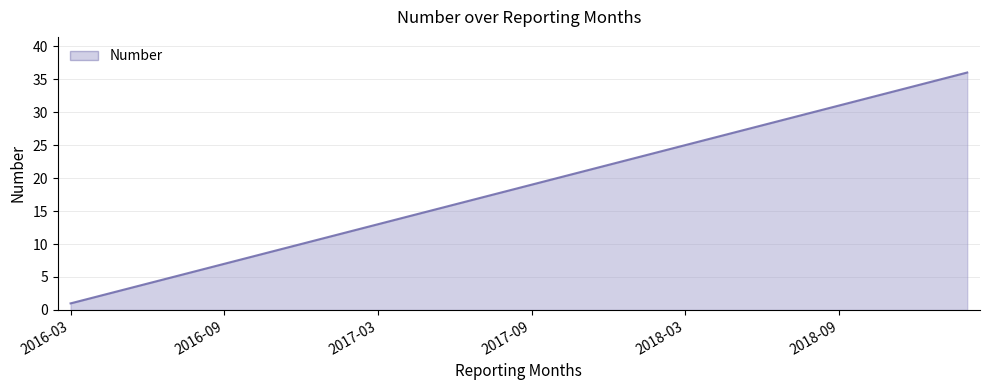

What is the greatest value displayed?

36